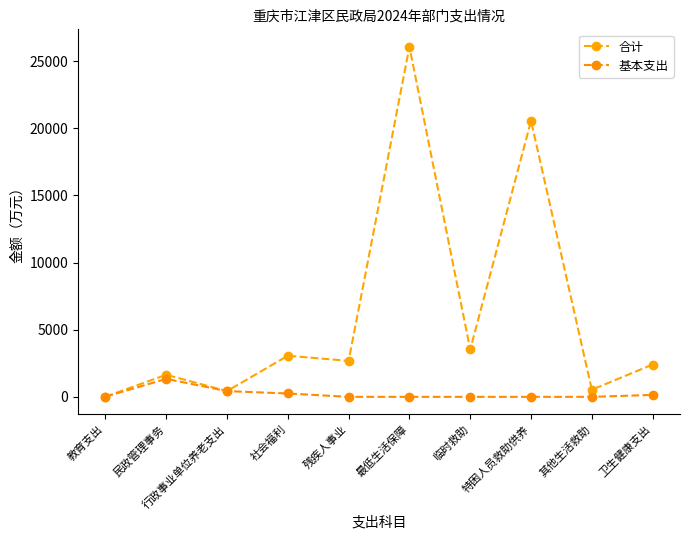

How many lines are shown in the chart?

2